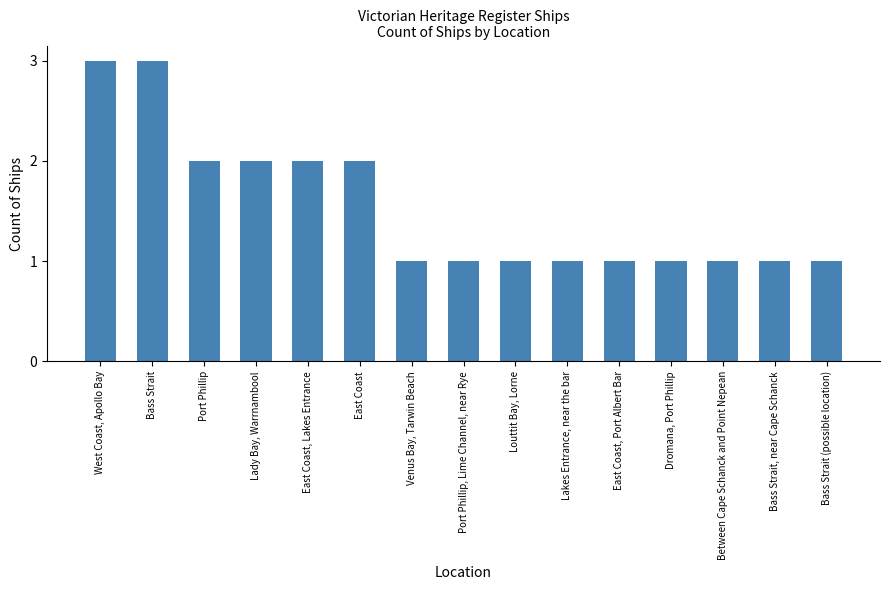

Reading right to left, what are all the values shown in this chart?

1	1	1	1	1	1	1	1	1	2	2	2	2	3	3